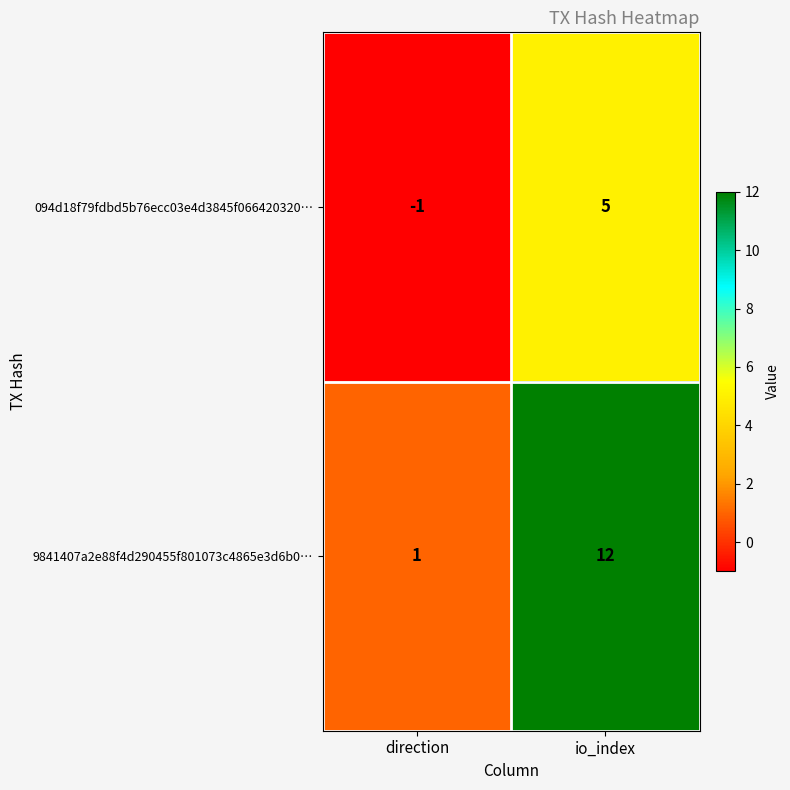

Reading left to right, extract all data points from this chart.

094d18f79fdbd5b76ecc03e4d3845f066420320…: direction=-1	io_index=5
9841407a2e88f4d290455f801073c4865e3d6b0…: direction=1	io_index=12